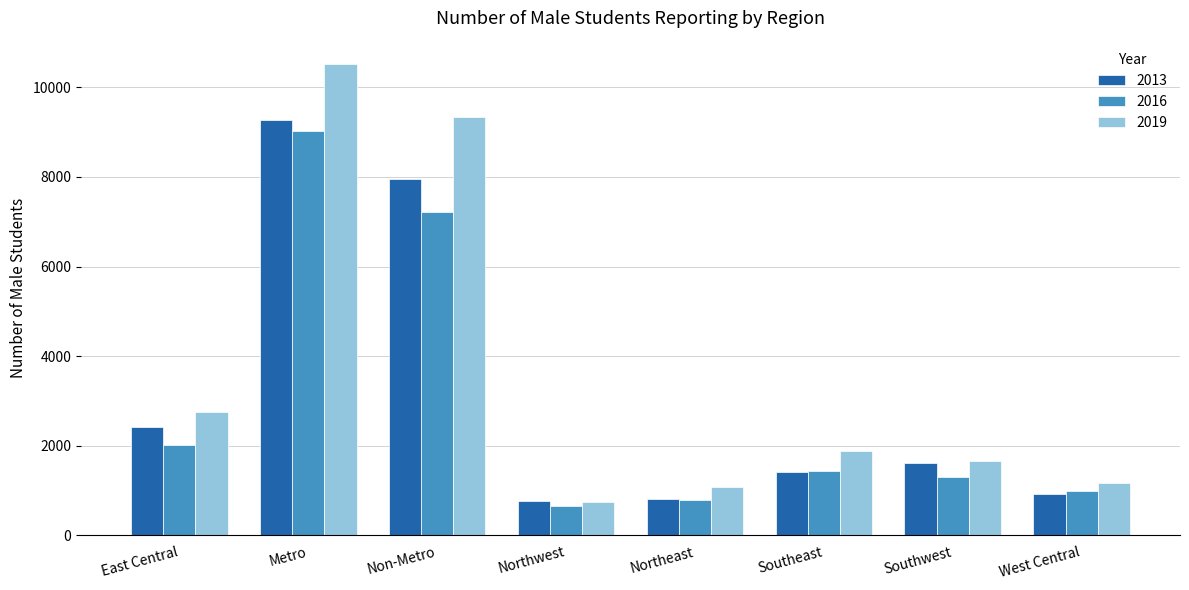

What is the difference between the highest and lowest values at Northeast?

289